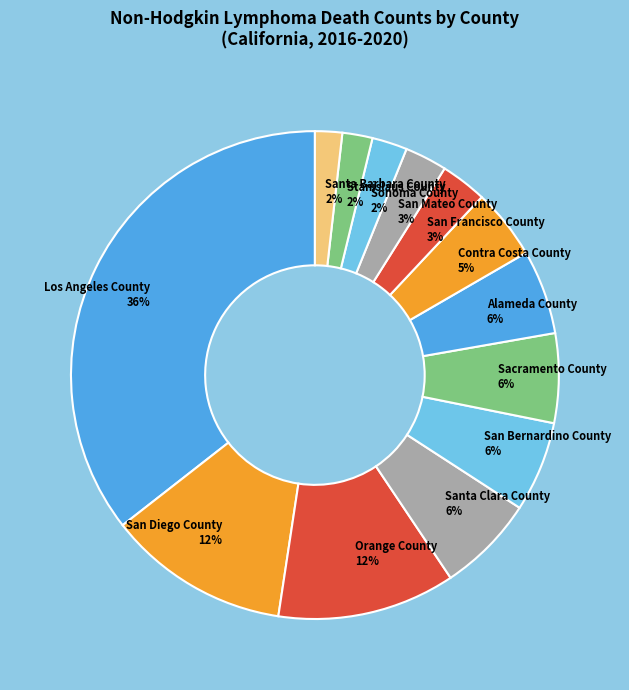

Which slice is the largest?

Los Angeles County